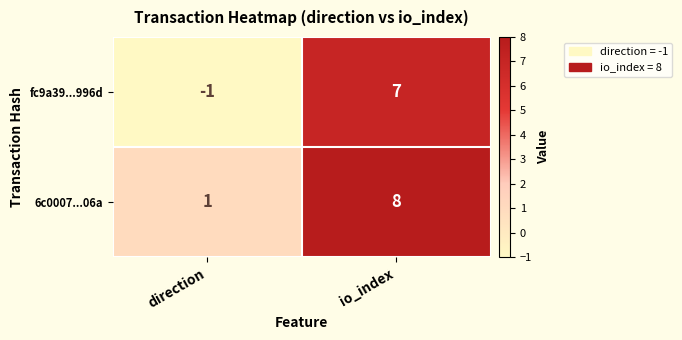

Which series has the largest total across all categories?

6c0007...06a